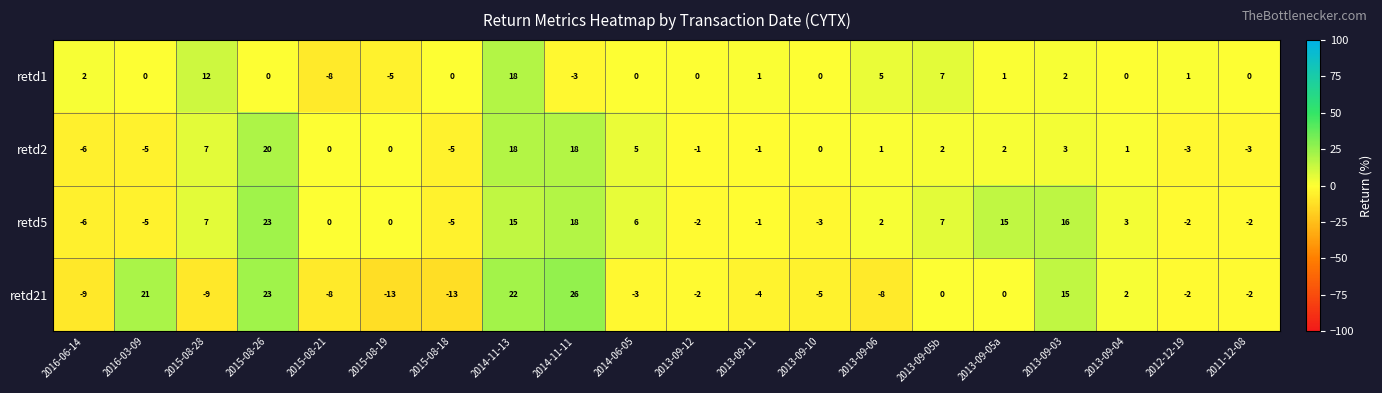

What is the sum of all retd5 values?

86